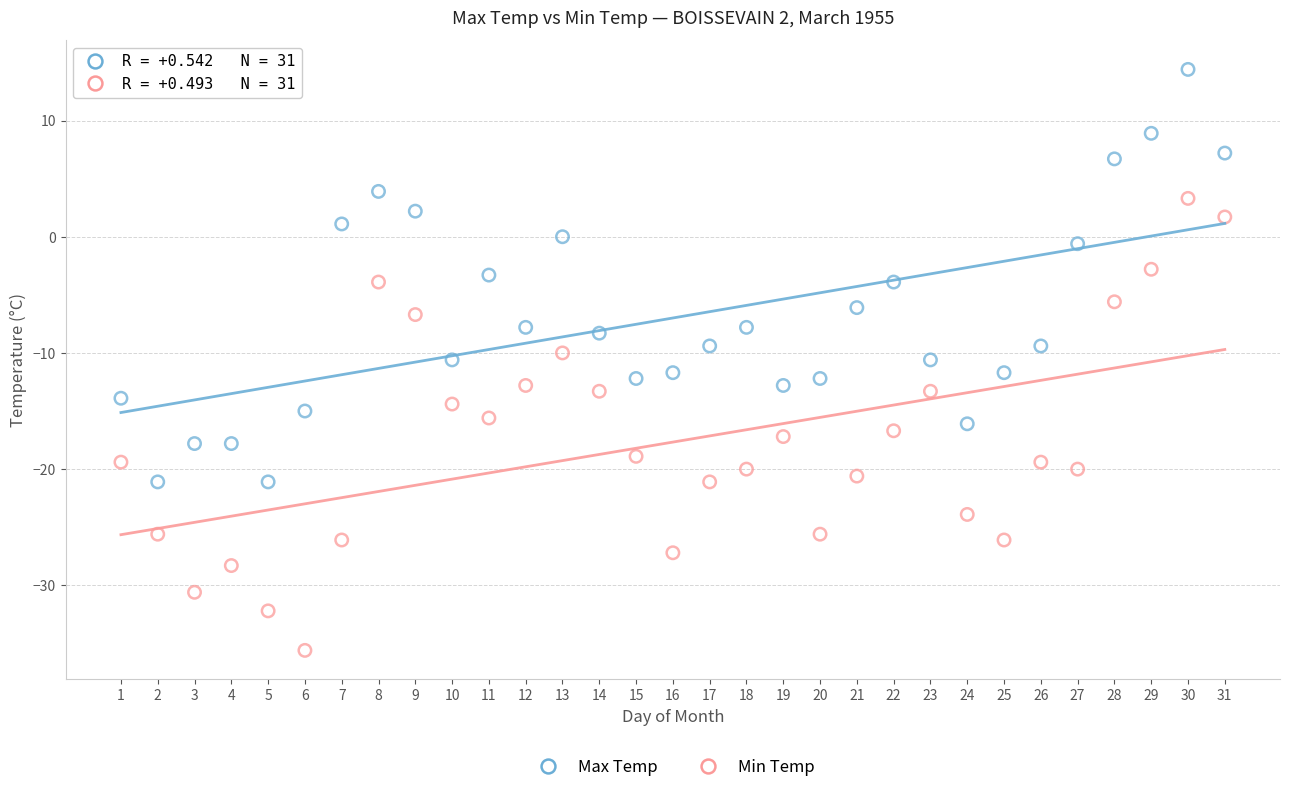

What are all the series names shown in the legend?

Max Temp, Min Temp